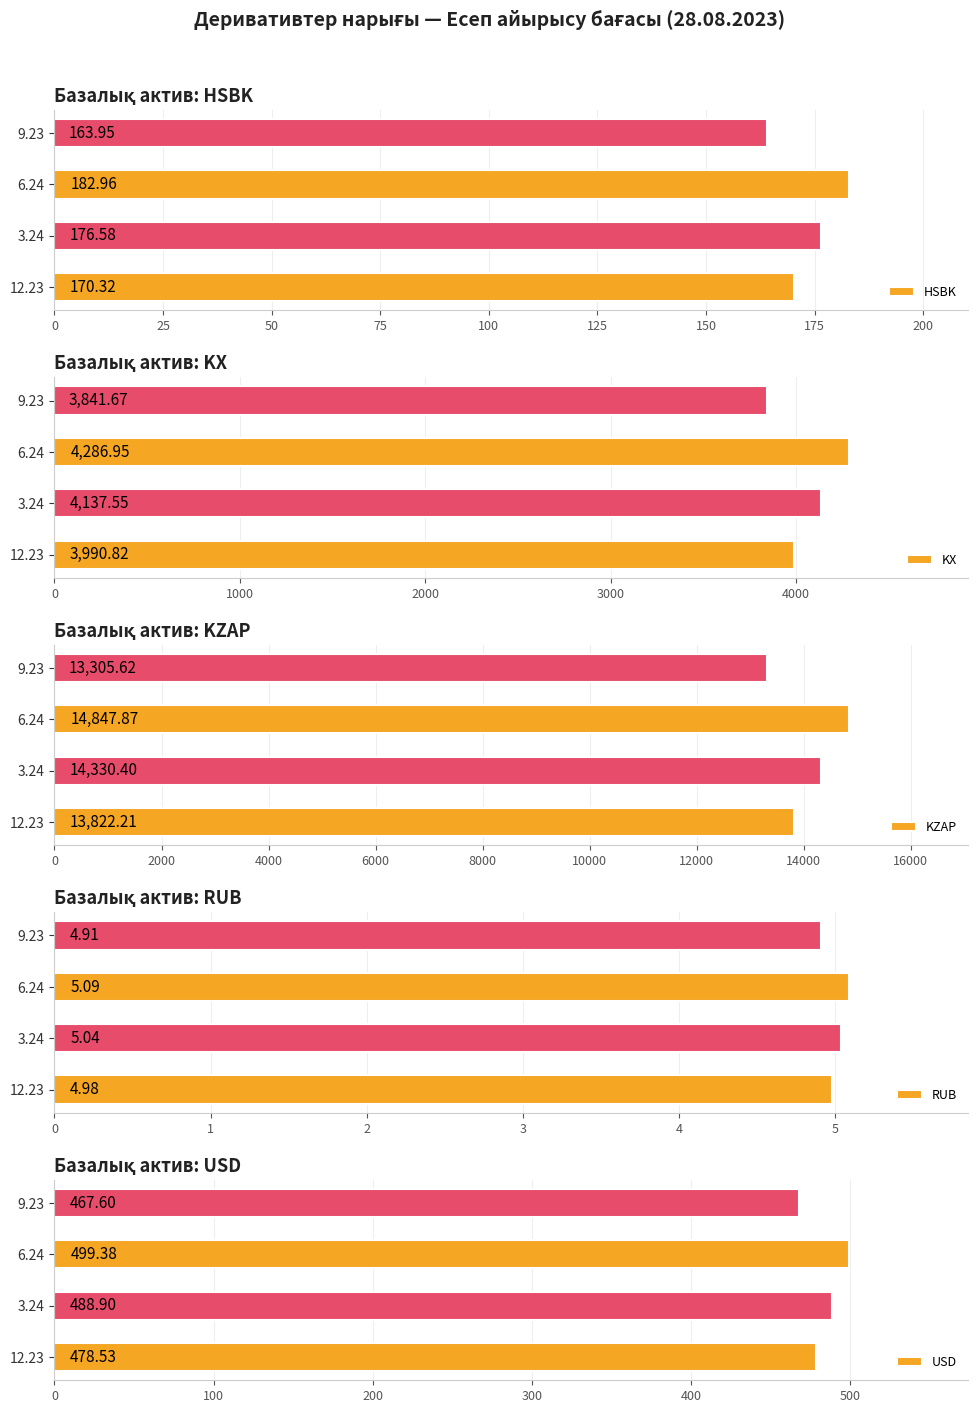

At which label does KX reach its minimum?

9.23